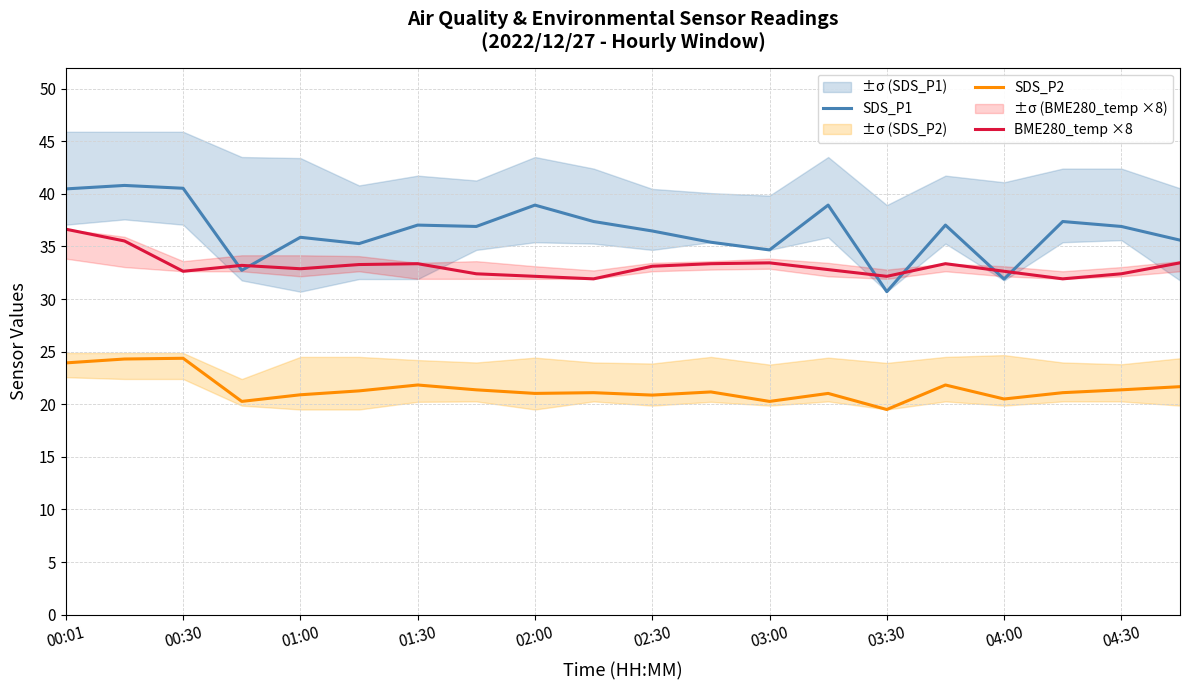

What is the lowest value of the SDS_P2 series?

19.5